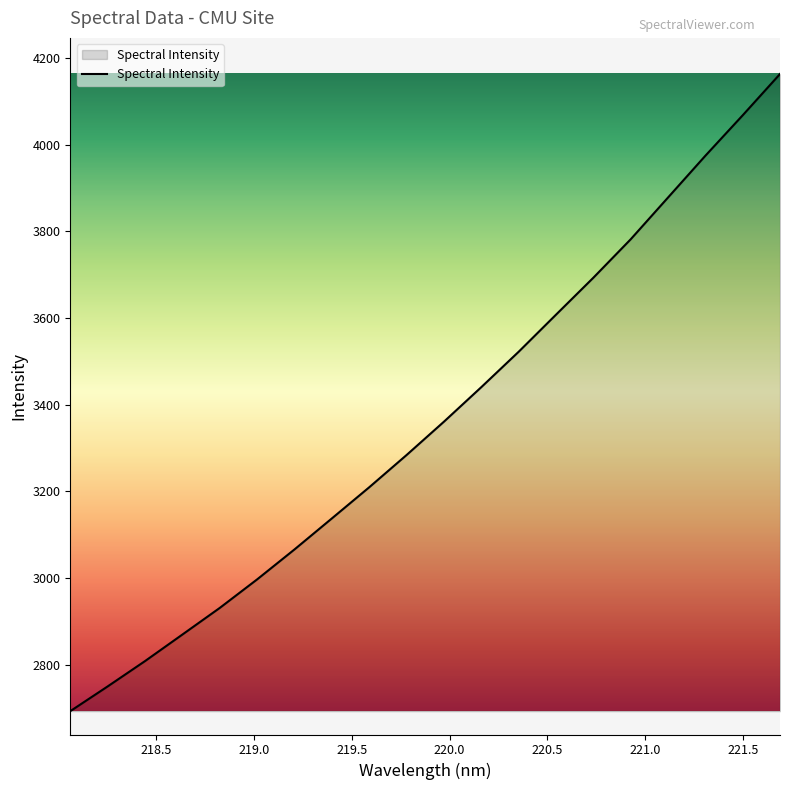

What is the minimum value shown in the chart?

2693.1